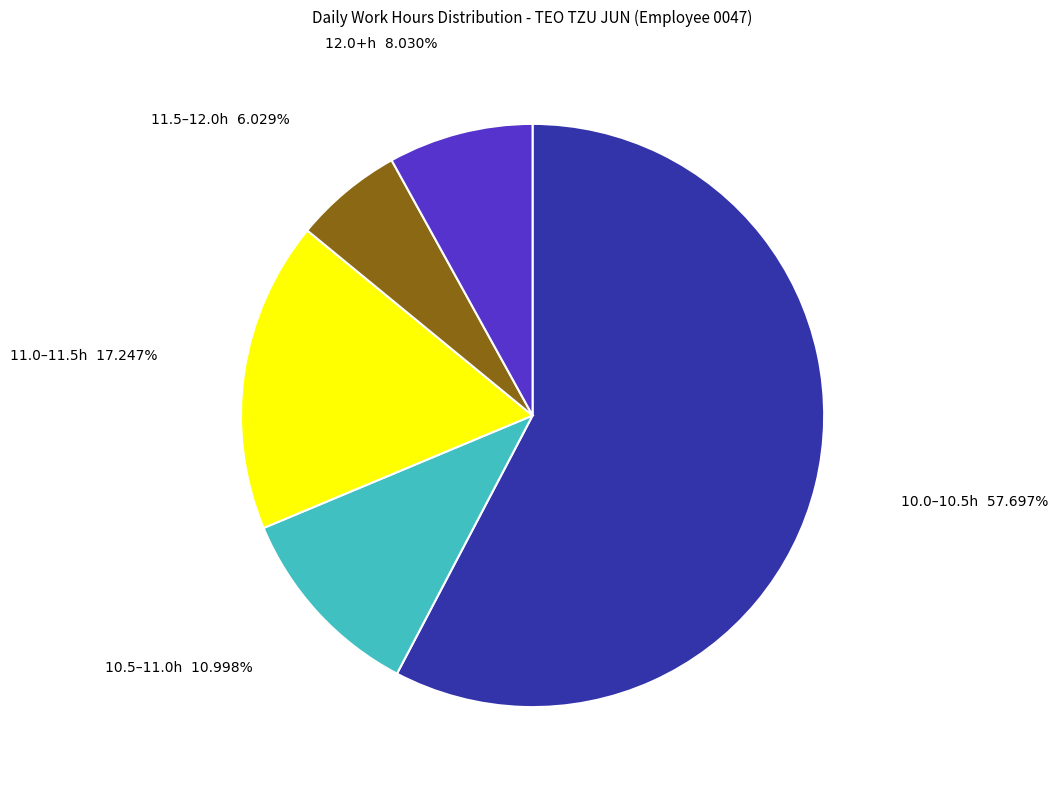

Is there a majority slice in this chart?

Yes